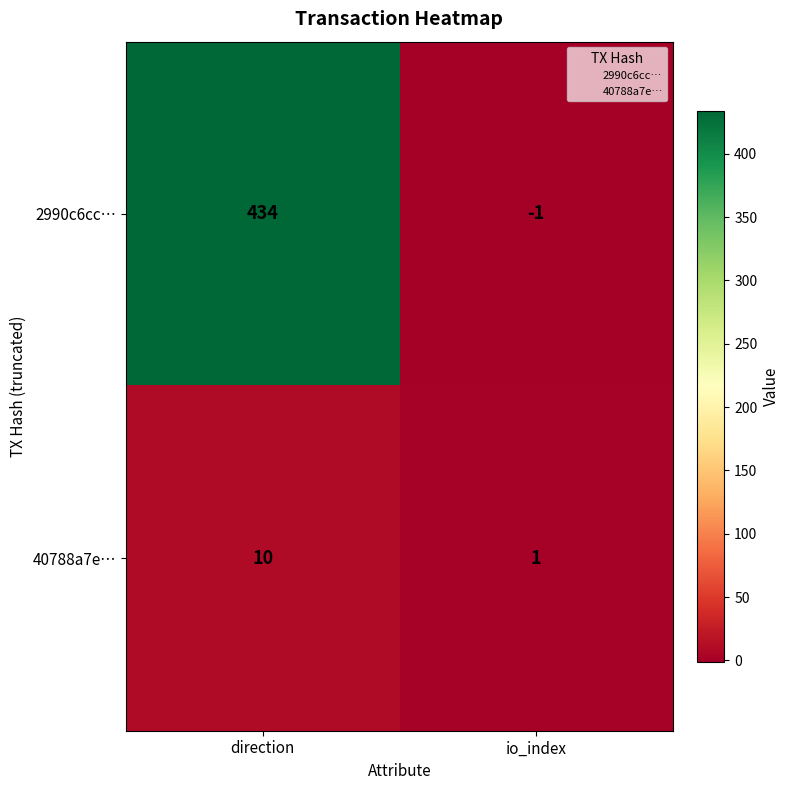

Reading left to right, transcribe all the data shown in this chart.

2990c6cc…: direction=434	io_index=-1
40788a7e…: direction=10	io_index=1